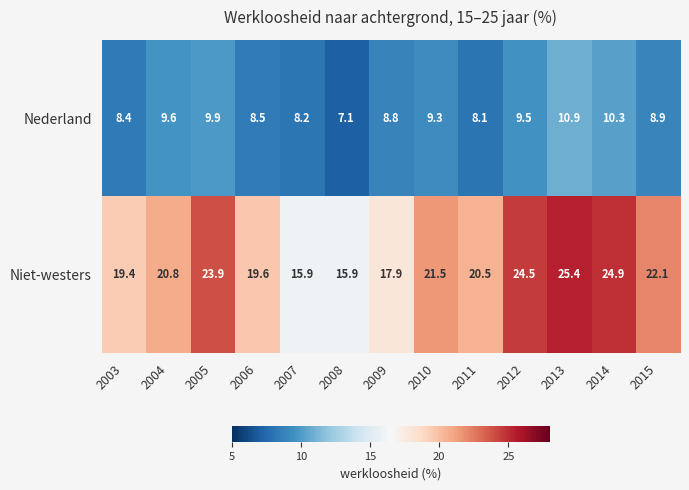

Rank the series by their average value, from lowest to highest.

Nederland, Niet-westers